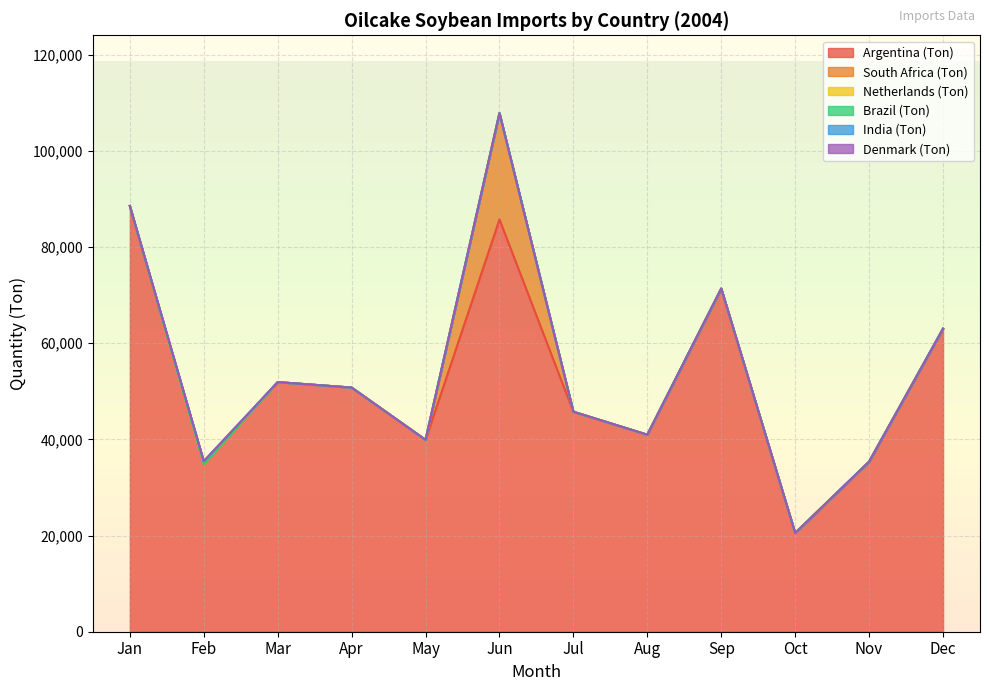

True or false: Brazil (Ton) and South Africa (Ton) intersect in this chart.

False